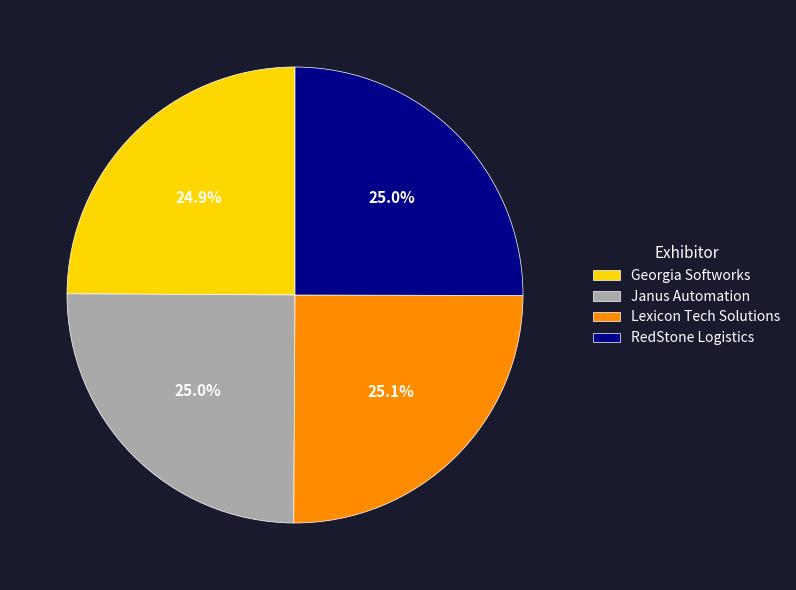

What is the ratio of the value at Janus Automation to the value at Georgia Softworks?

1.0